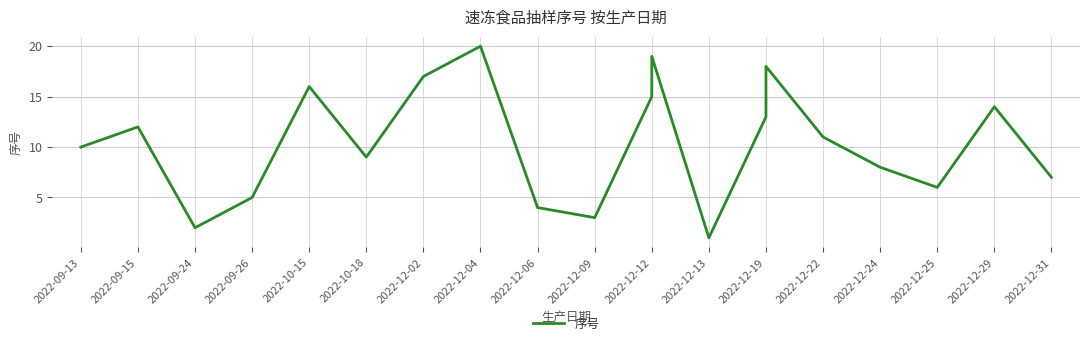

Does the chart display data point markers on the line(s)?

No